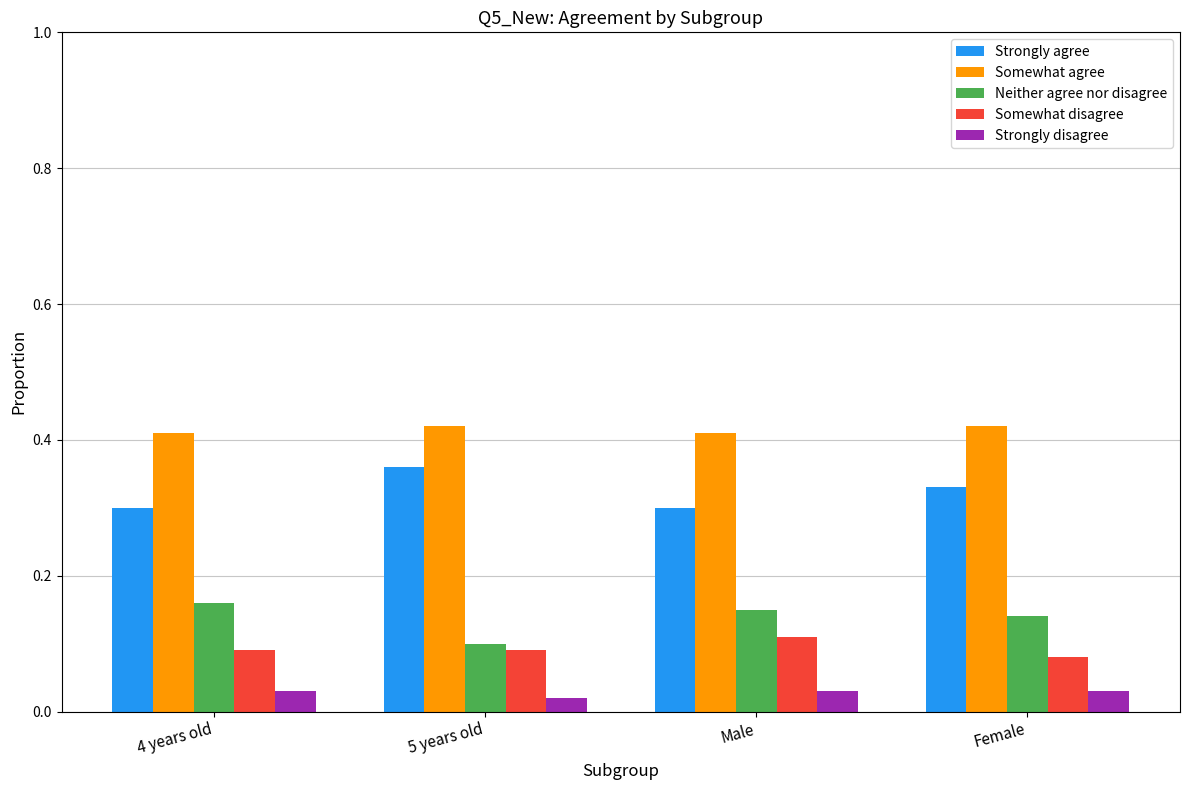

Which series has the largest total across all categories?

Somewhat agree